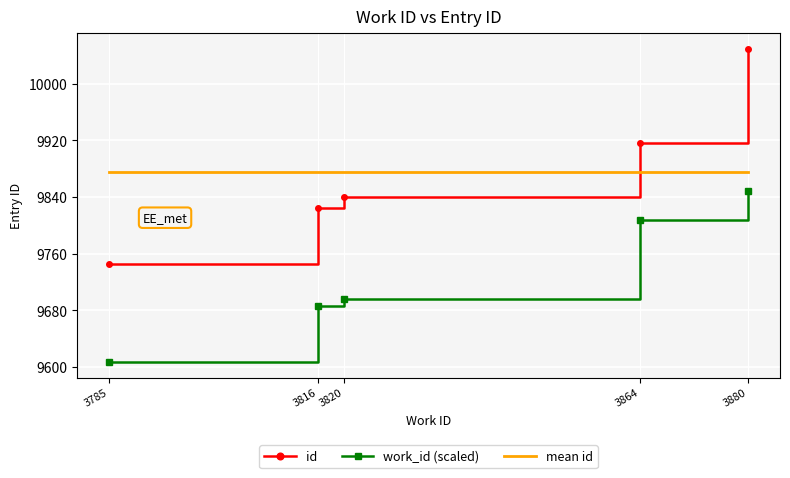

Rank the series at 3864 from lowest to highest value.

work_id (scaled), mean id, id